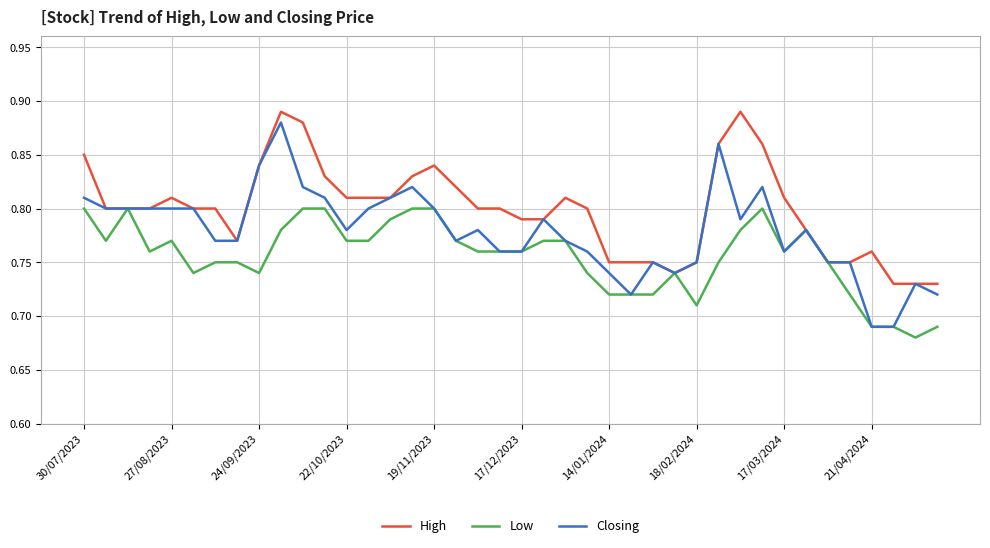

True or false: Low has more than 0 interior local peaks.

True